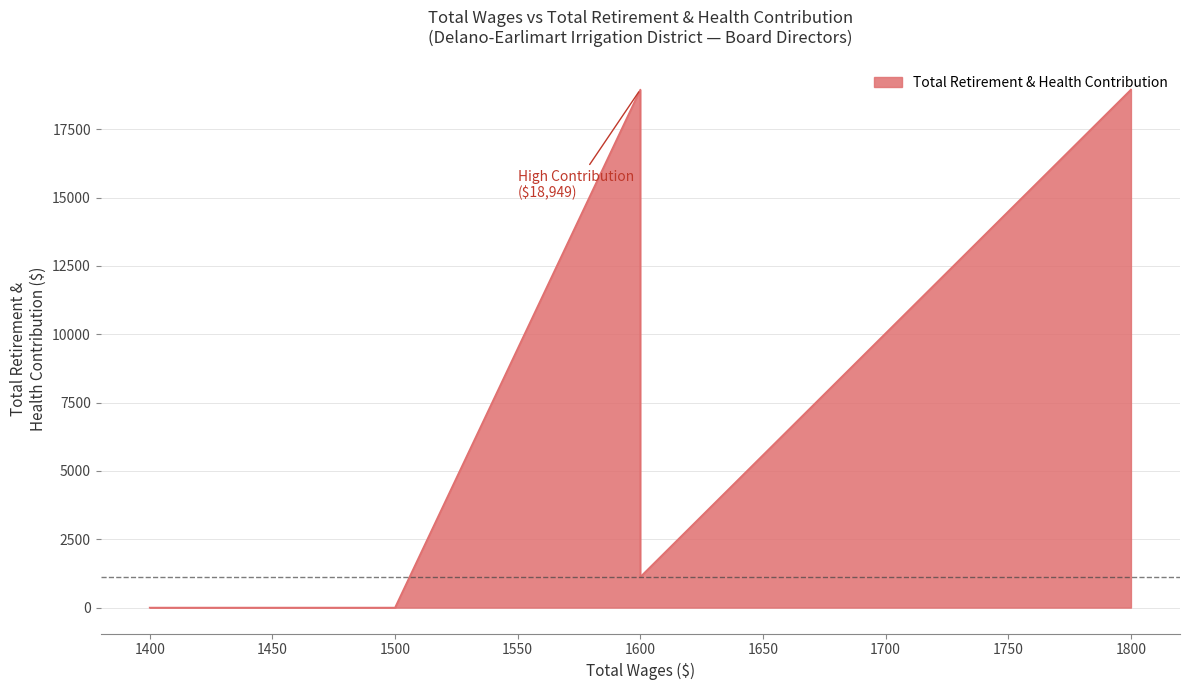

How many categories are shown in the chart?

5